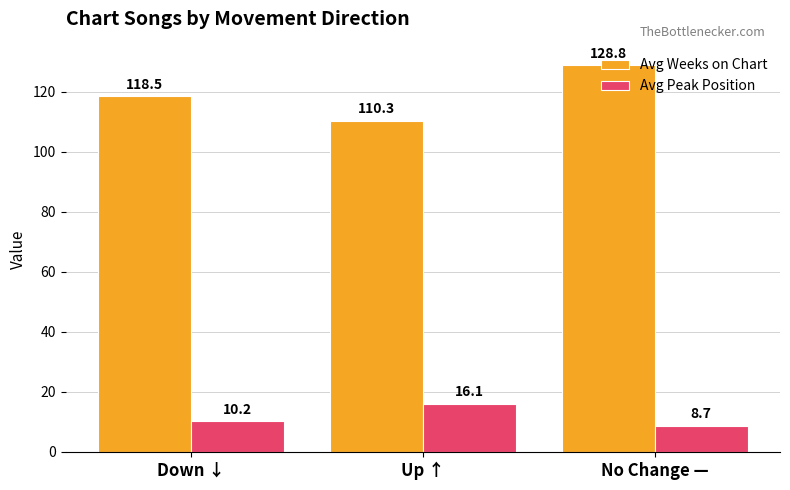

What position from the right is Up ↑?

2